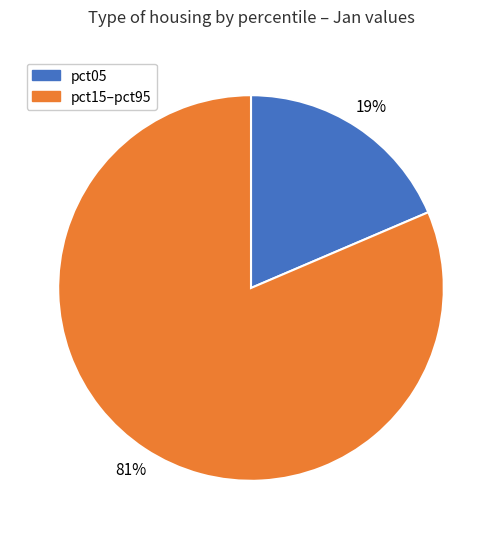

Does any single category account for the majority?

Yes